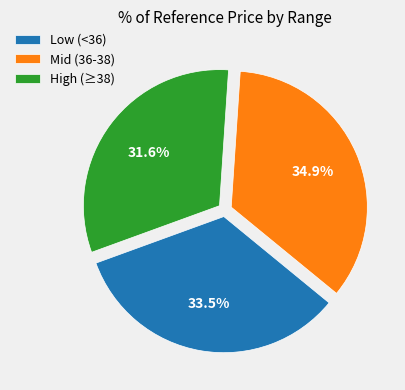

Is there a majority slice in this chart?

No